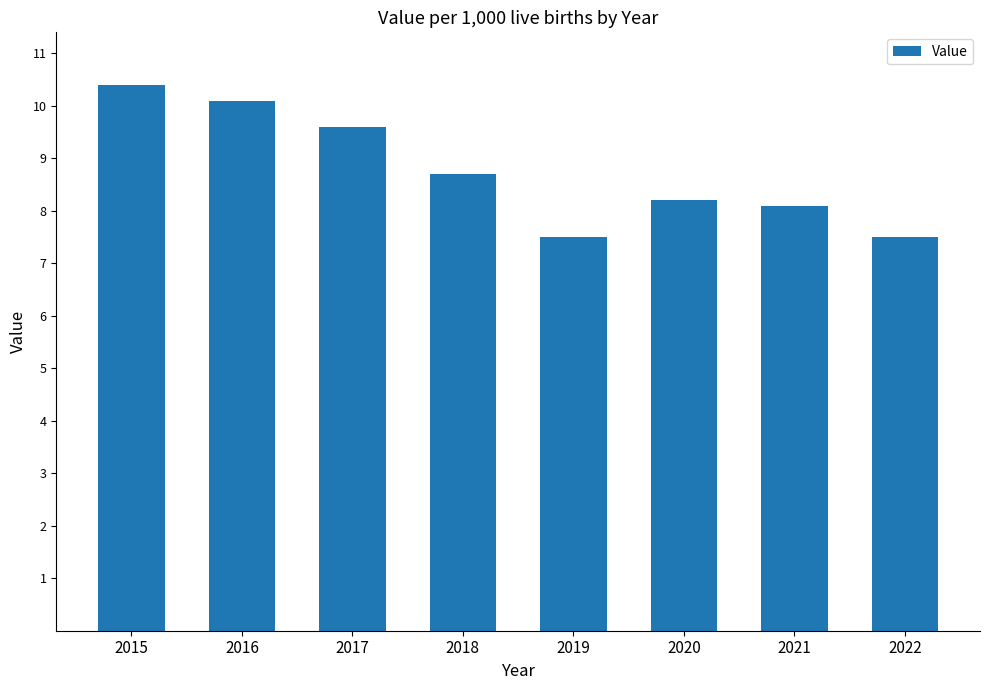

Reading left to right, what are all the values shown in this chart?

2015=10.4	2016=10.1	2017=9.6	2018=8.7	2019=7.5	2020=8.2	2021=8.1	2022=7.5